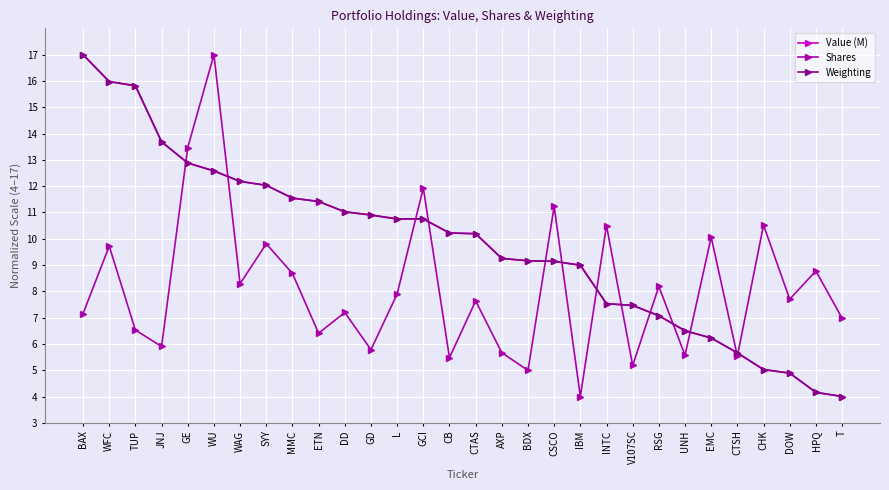

What value does the Value (M) series have at IBM?

9.0